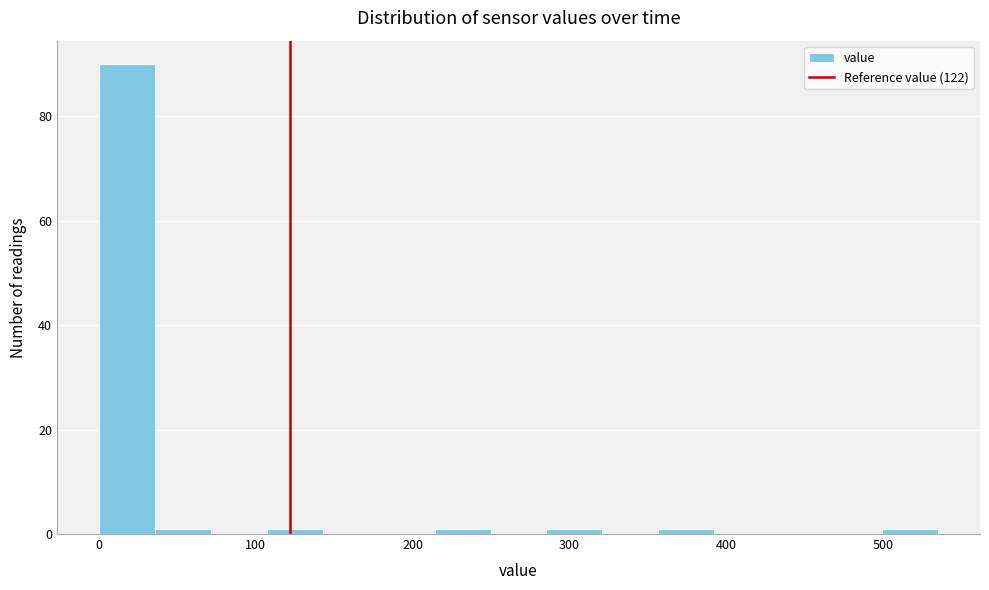

Read against the x-axis, roughly where is the centre of the tallest bar?

20